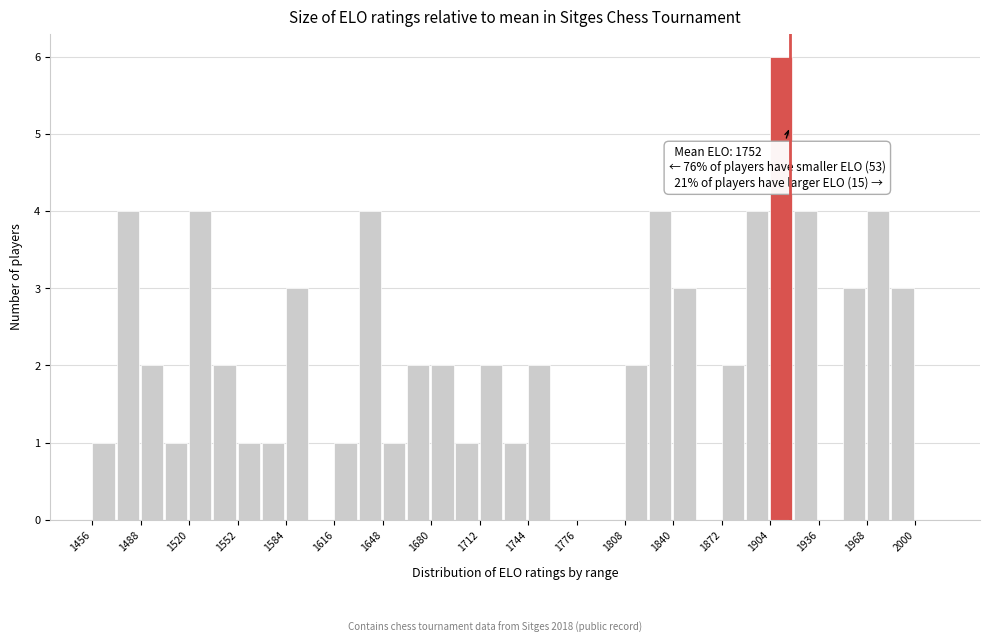

Around what value on the x-axis is the tallest bar? Give the approximate position of its centre, as read against the axis.

1910